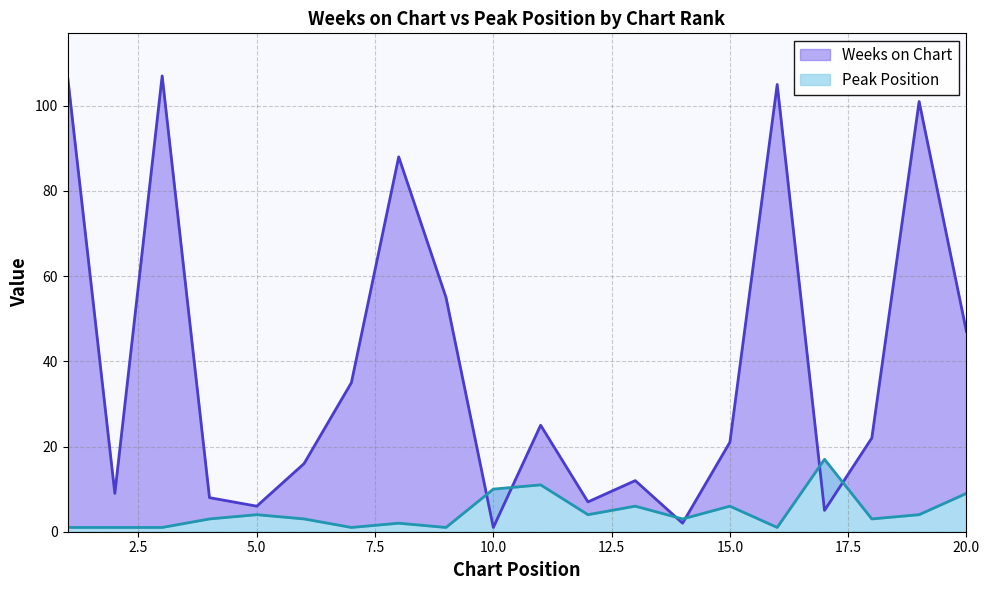

List the series in order of their overall mean, lowest first.

Peak Position, Weeks on Chart